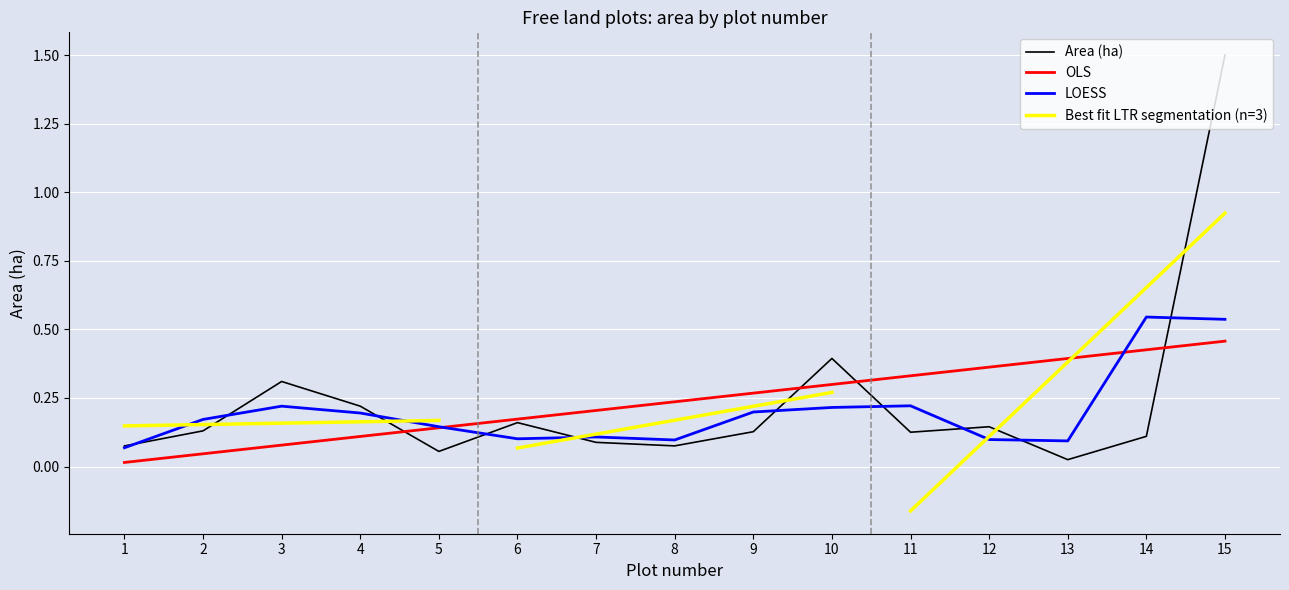

The value of LOESS at 7 is 0.0. True or false?

False